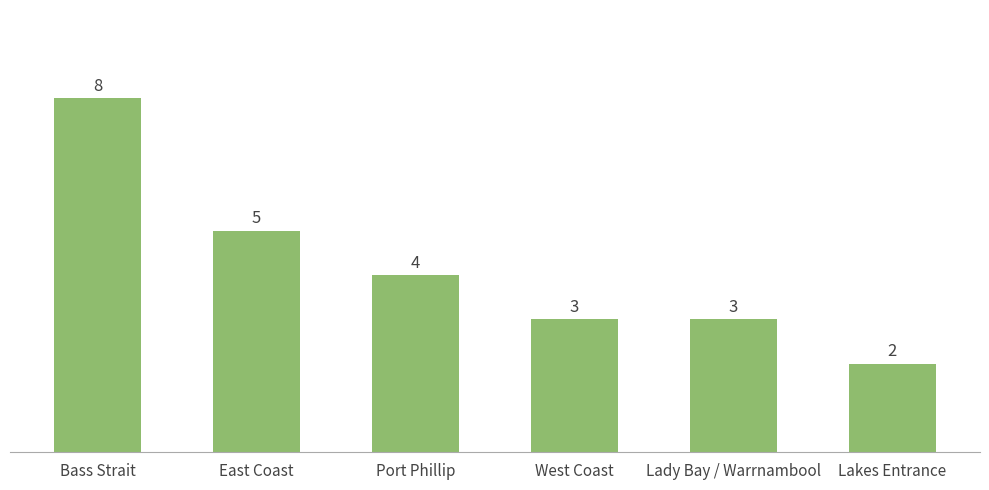

Read the value at Port Phillip.

4